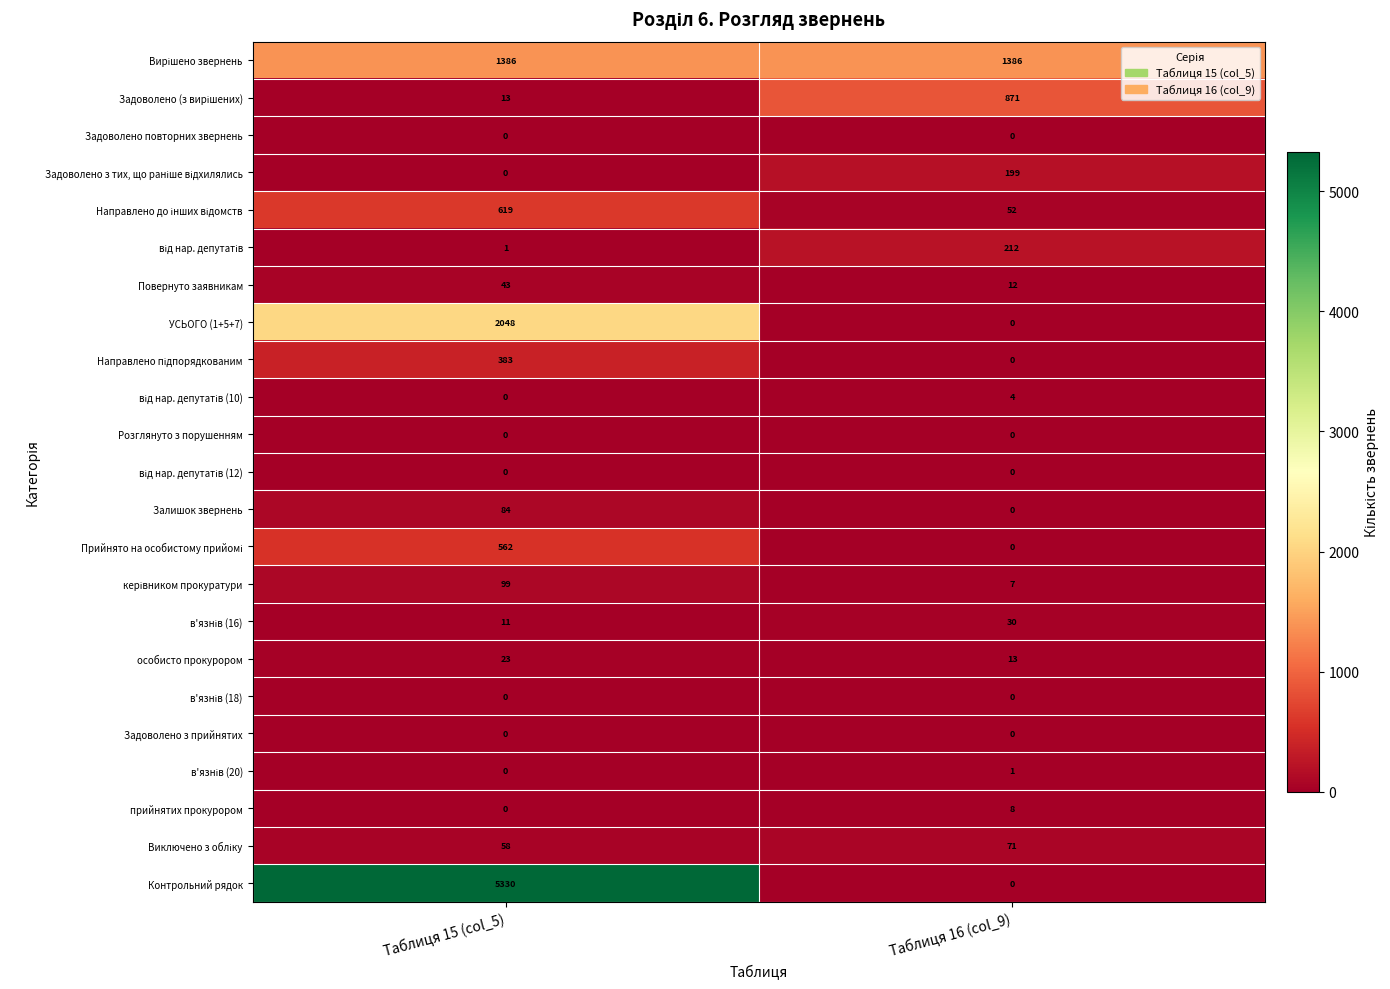

What is the spread (max minus min) of values at Таблиця 16 (col_9)?

1386